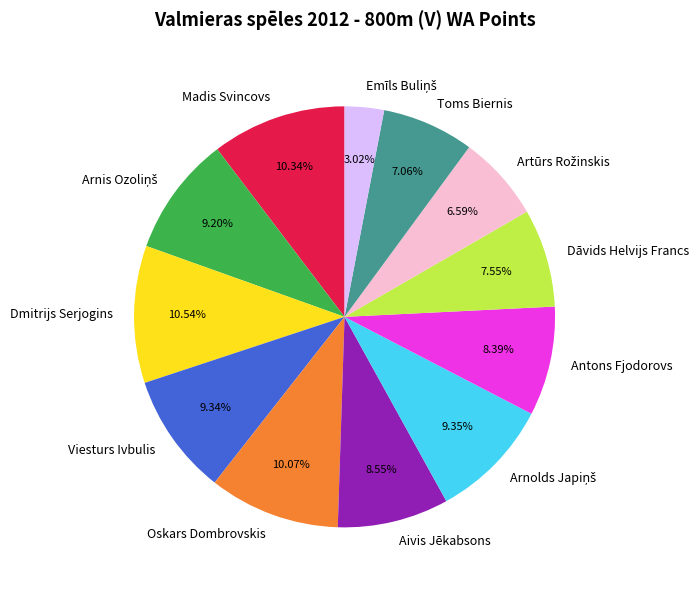

Count the number of slices in the pie.

12